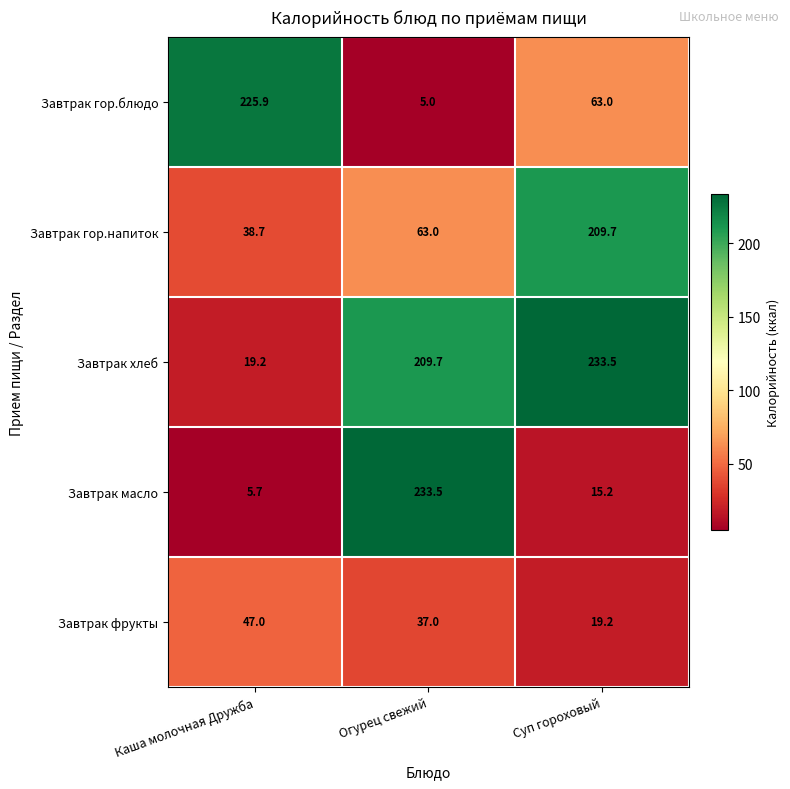

At how many categories does at least one series exceed 46?

3